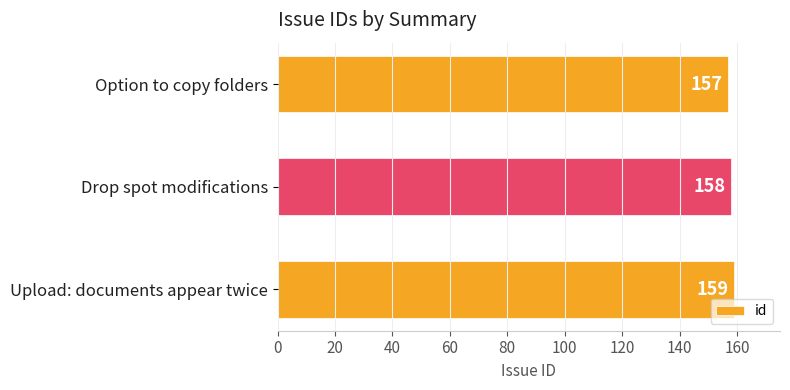

The value at Upload: documents appear twice is 159. True or false?

True